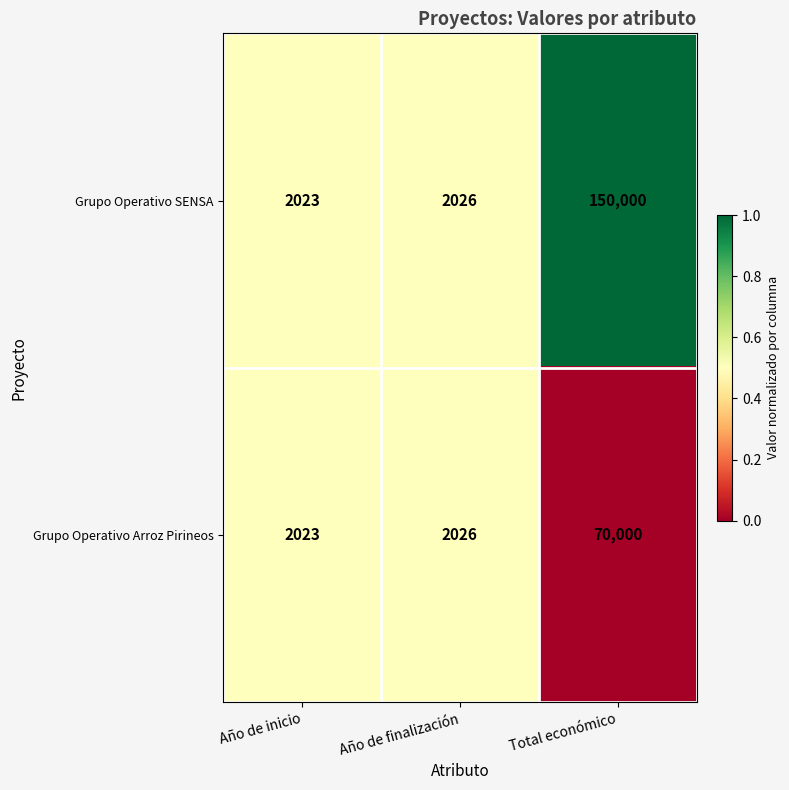

What is the sum of all Grupo Operativo Arroz Pirineos values?

74049